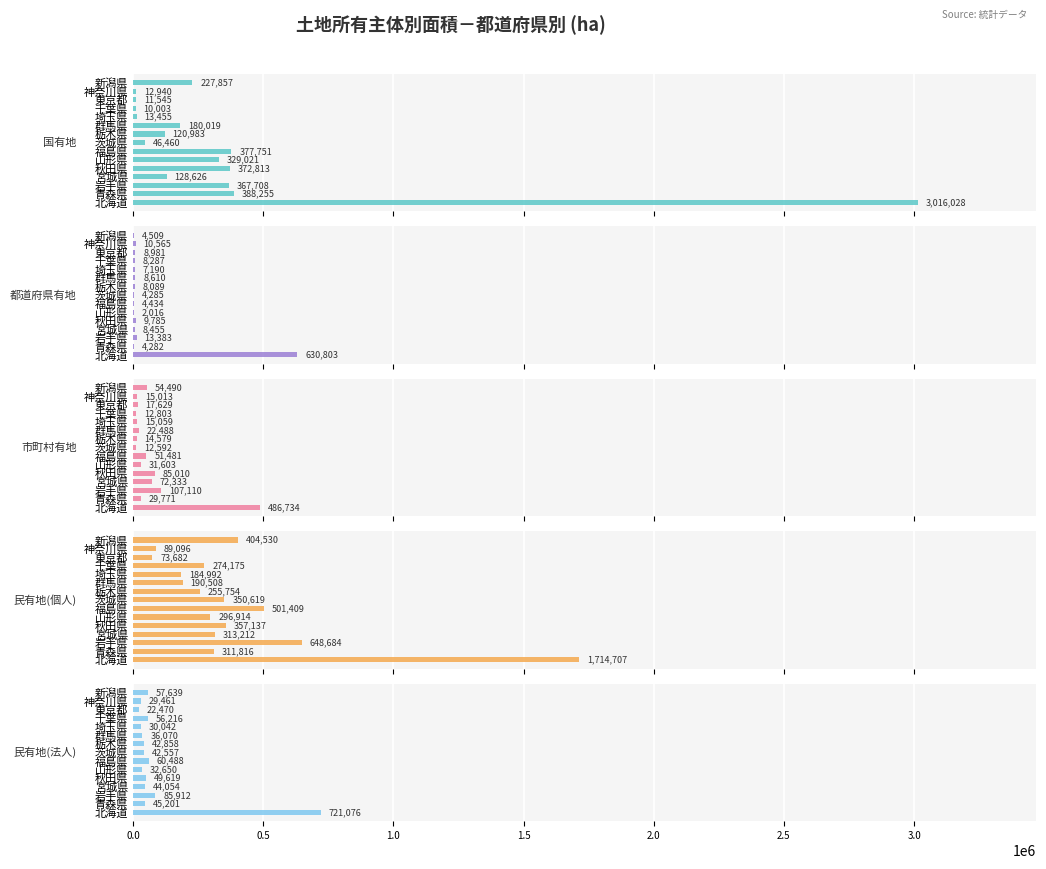

Is the value of 民有地(個人) at 山形県 greater than the value of 市町村有地 at 千葉県?

Yes